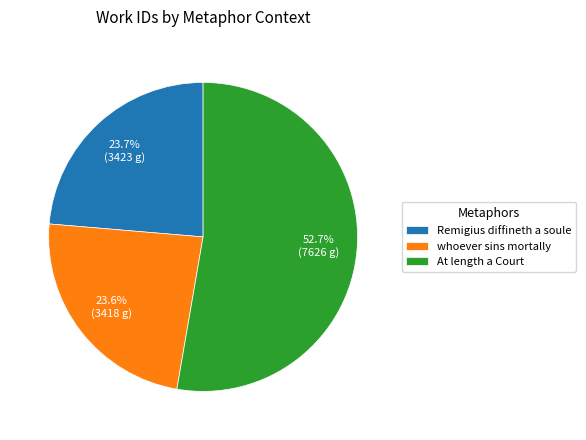

Which slice is the largest?

At length a Court